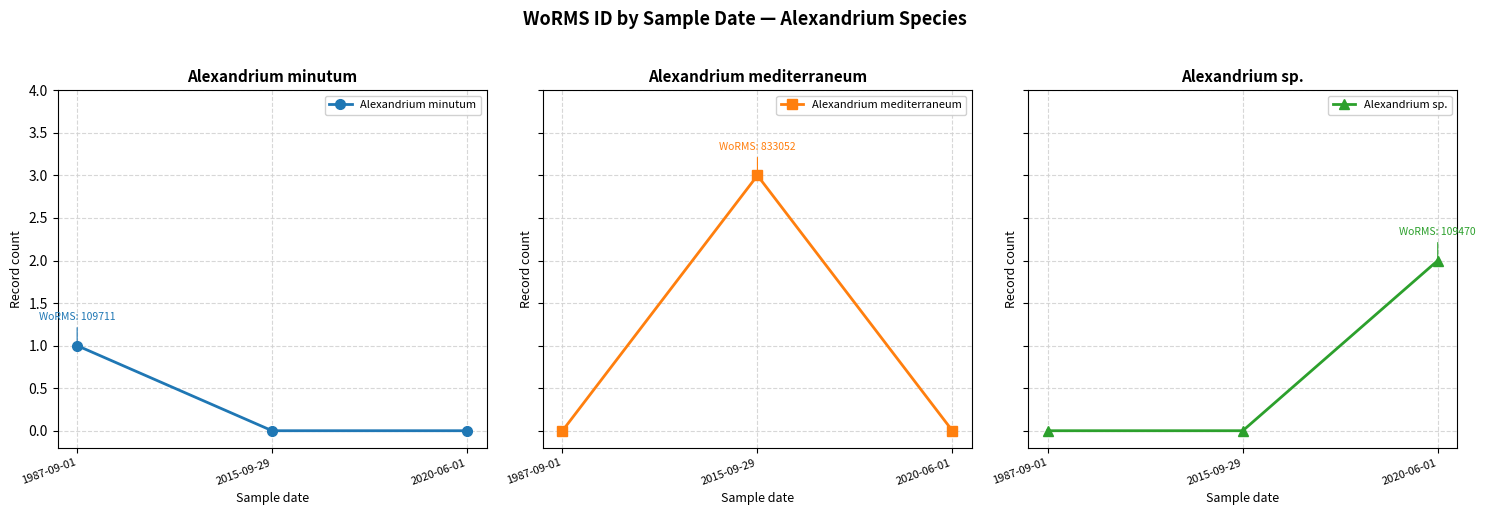

Rank the series by their maximum value, from lowest to highest.

Alexandrium minutum, Alexandrium sp., Alexandrium mediterraneum